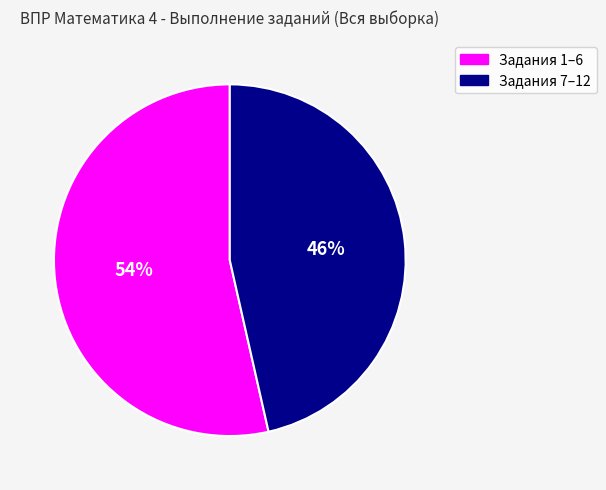

To the nearest percent, what is the average slice percentage?

50%